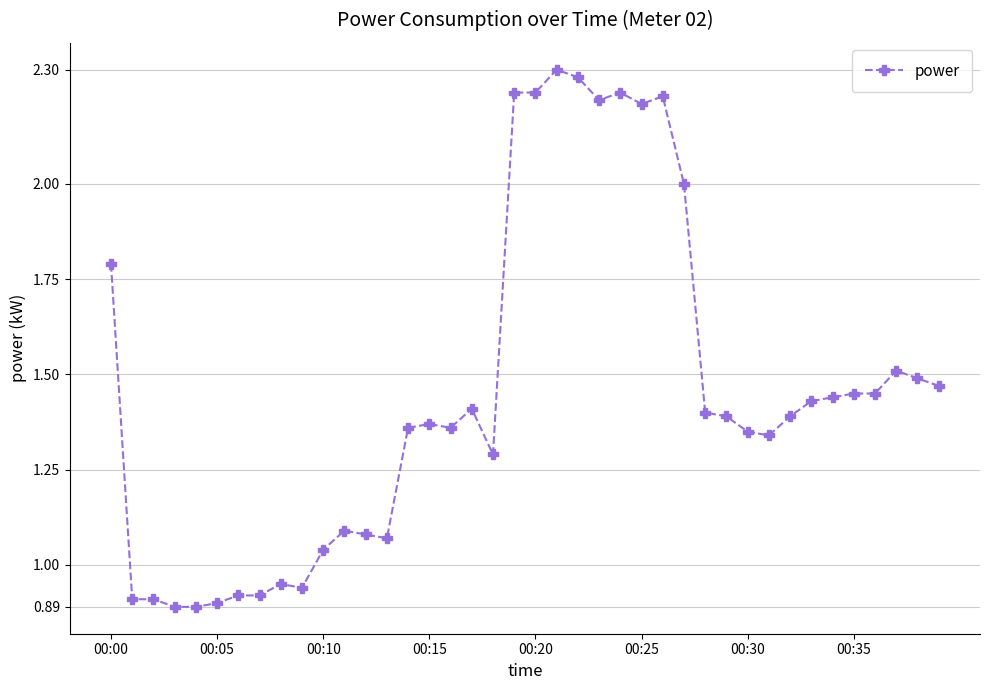

True or false: the data has more than 0 interior local peaks.

True